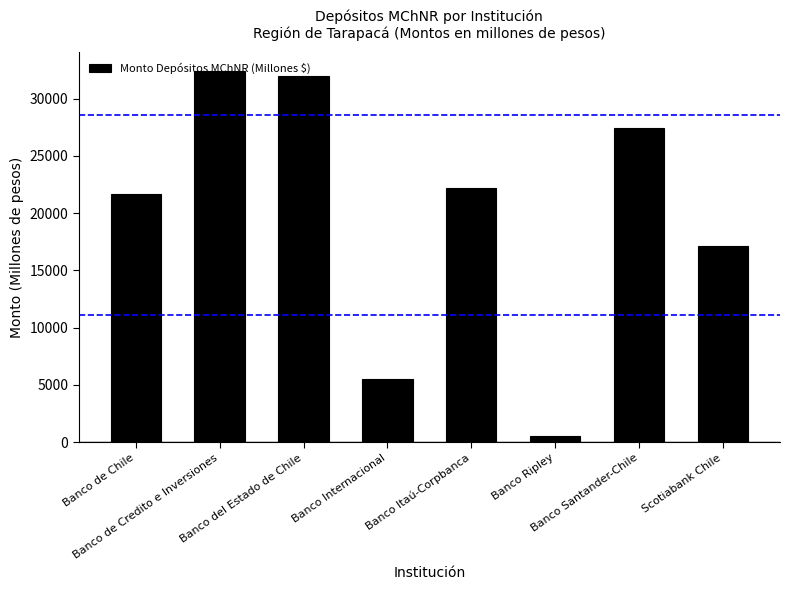

At which label is the value closest to 16473?

Scotiabank Chile